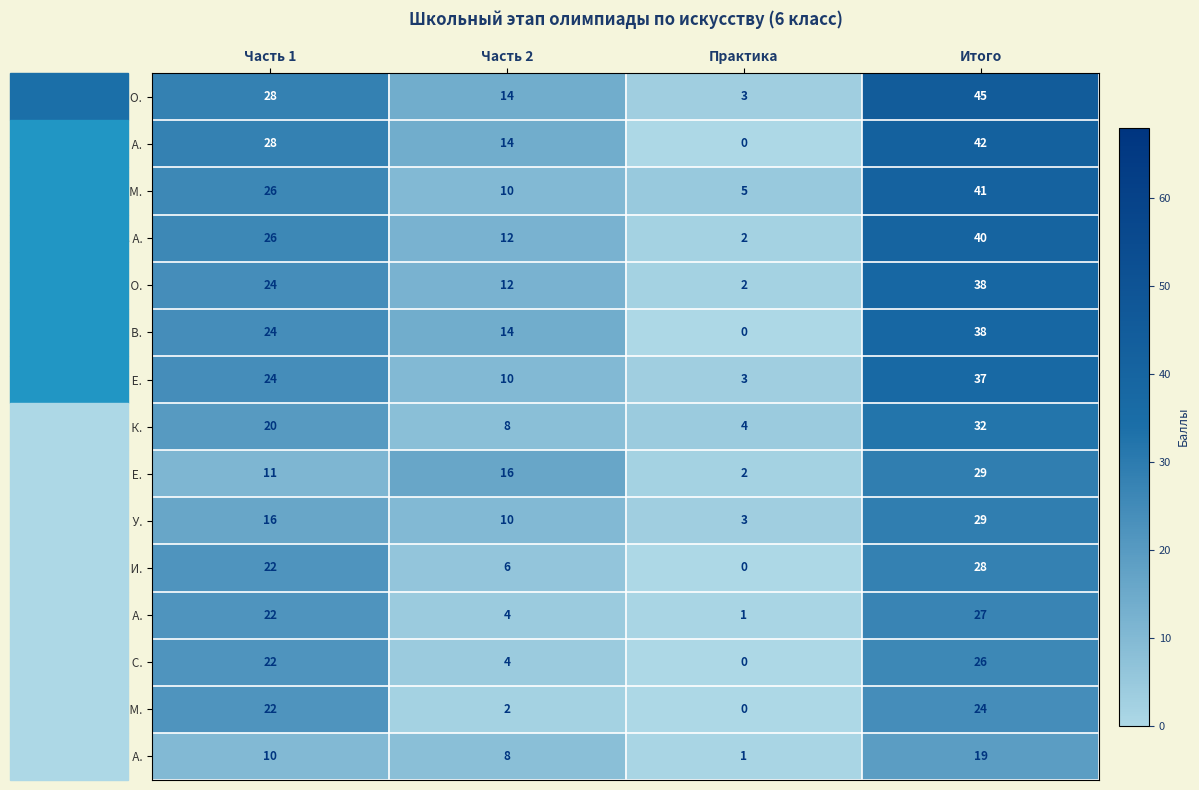

What is the difference between the highest and lowest values at Часть 2?

14